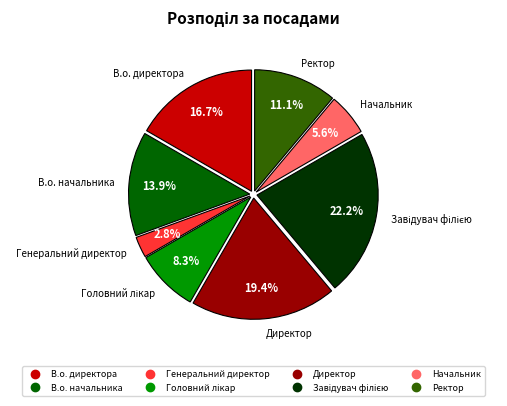

Count the number of slices in the pie.

8